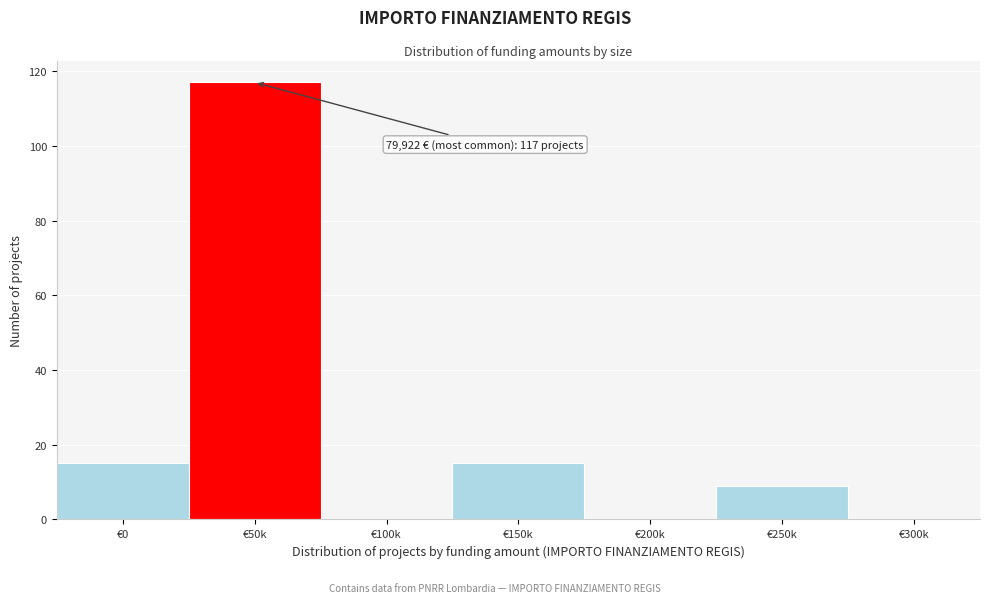

Reading left to right, what are all the values shown in this chart?

€0=15	€50k=117	€100k=0	€150k=15	€200k=0	€250k=9	€300k=0